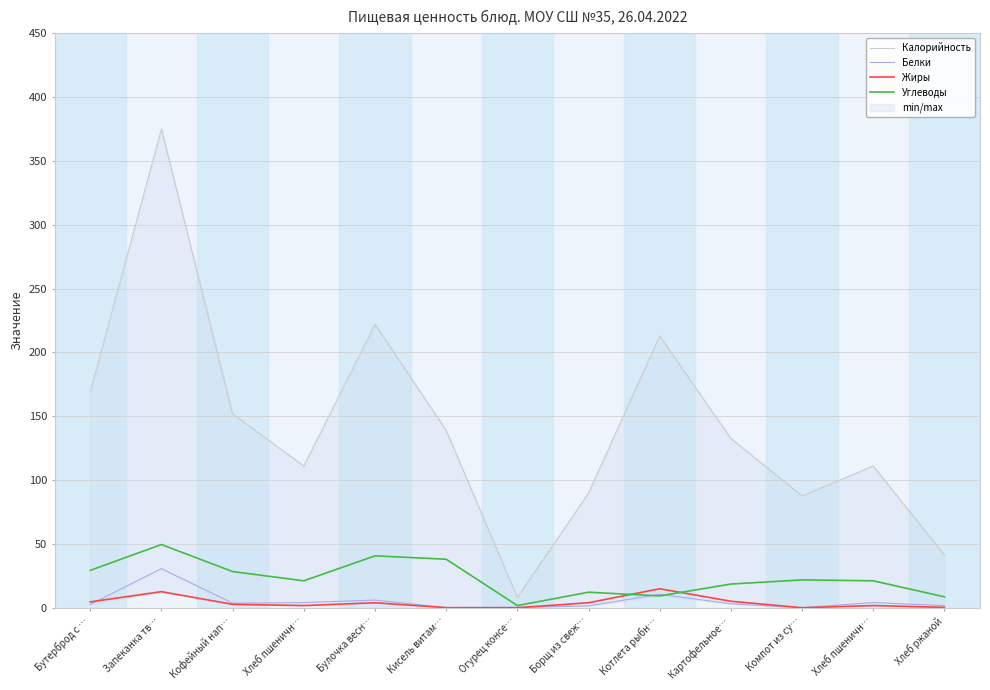

Where is Калорийность nearest to the value 191?

Котлета рыбн…